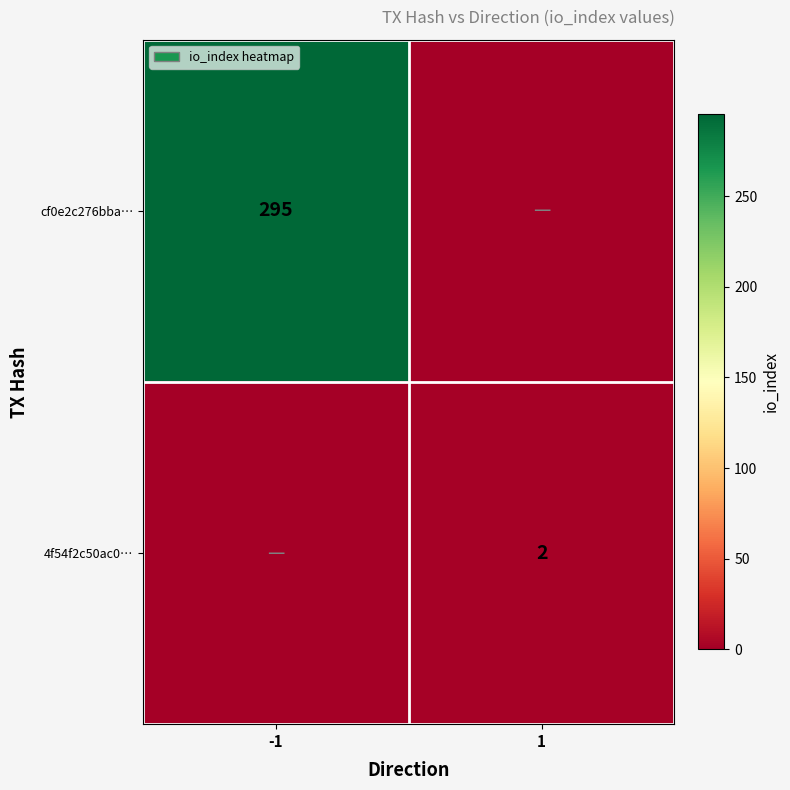

The value of 4f54f2c50ac0… at 1 is 2. True or false?

True